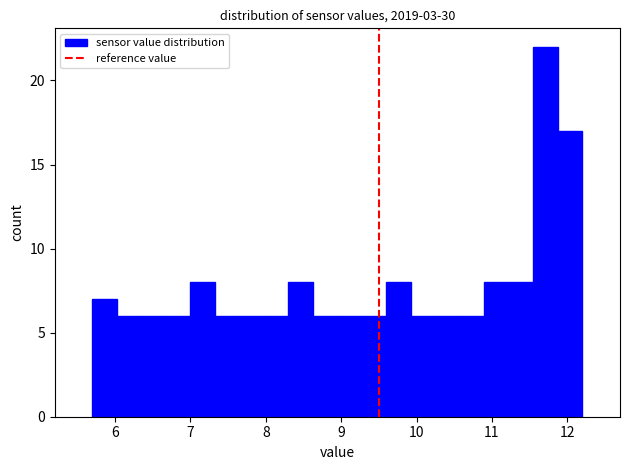

Around what value on the x-axis is the tallest bar? Give the approximate position of its centre, as read against the axis.

11.7